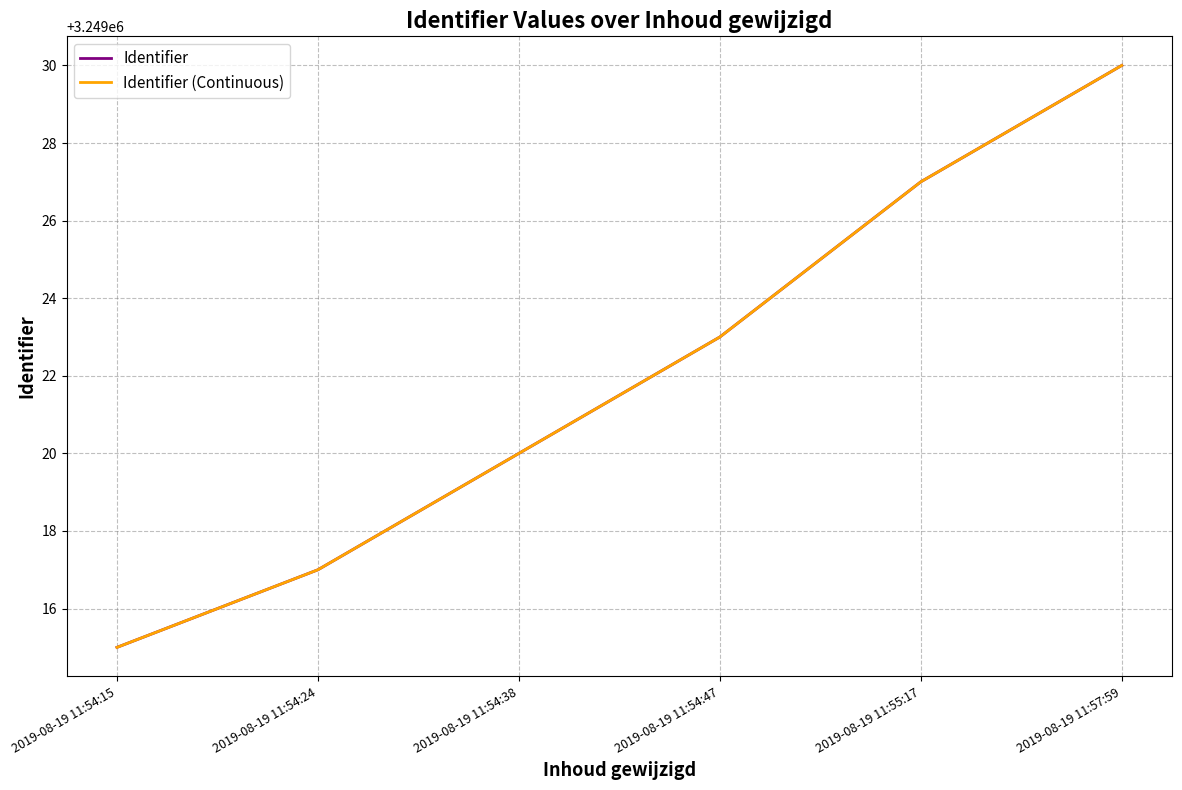

What is the difference between the Identifier values at 2019-08-19 11:57:59 and 2019-08-19 11:55:17?

3